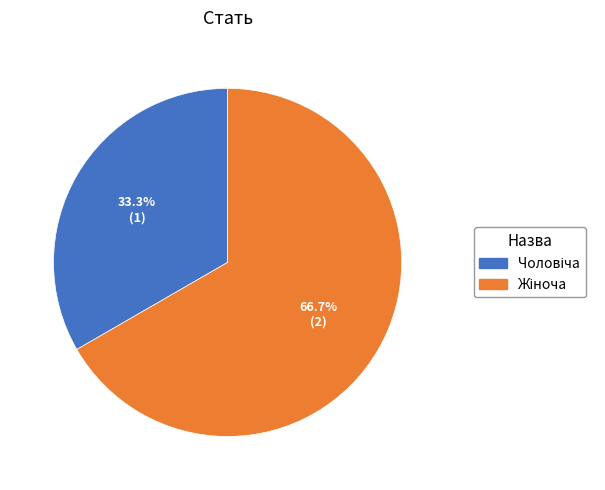

How many segments does this pie chart have?

2